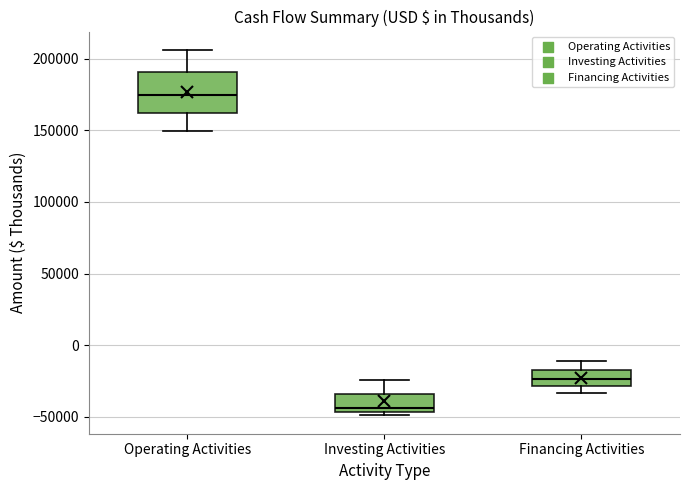

Which box's median line is the lowest?

Investing Activities